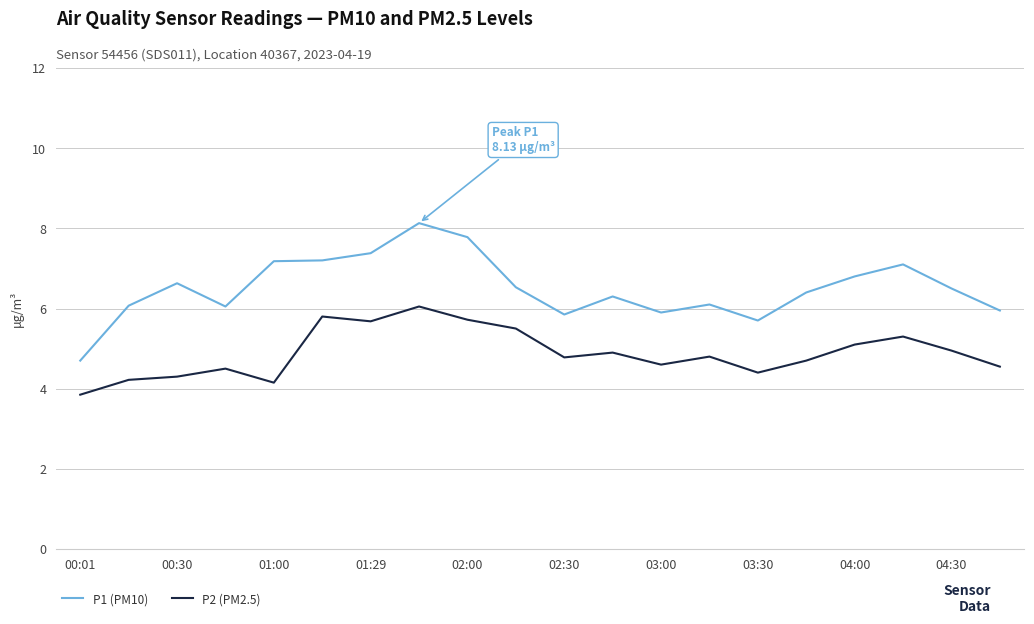

Which series has the widest spread of values?

P1 (PM10)